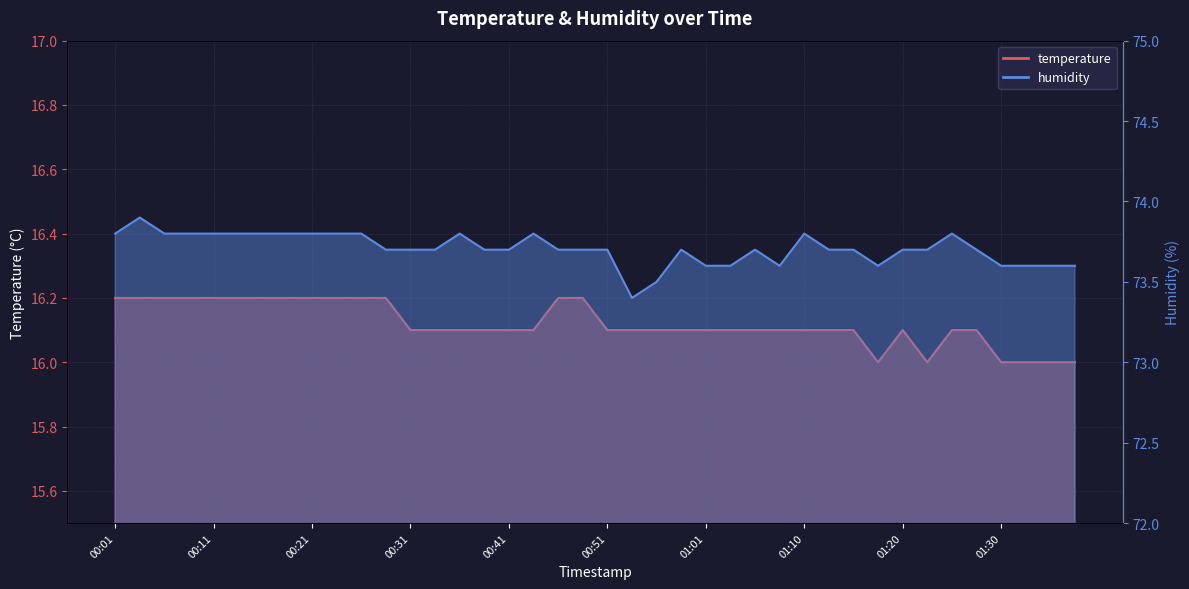

The temperature series shows 16.2 at 00:21. True or false?

True